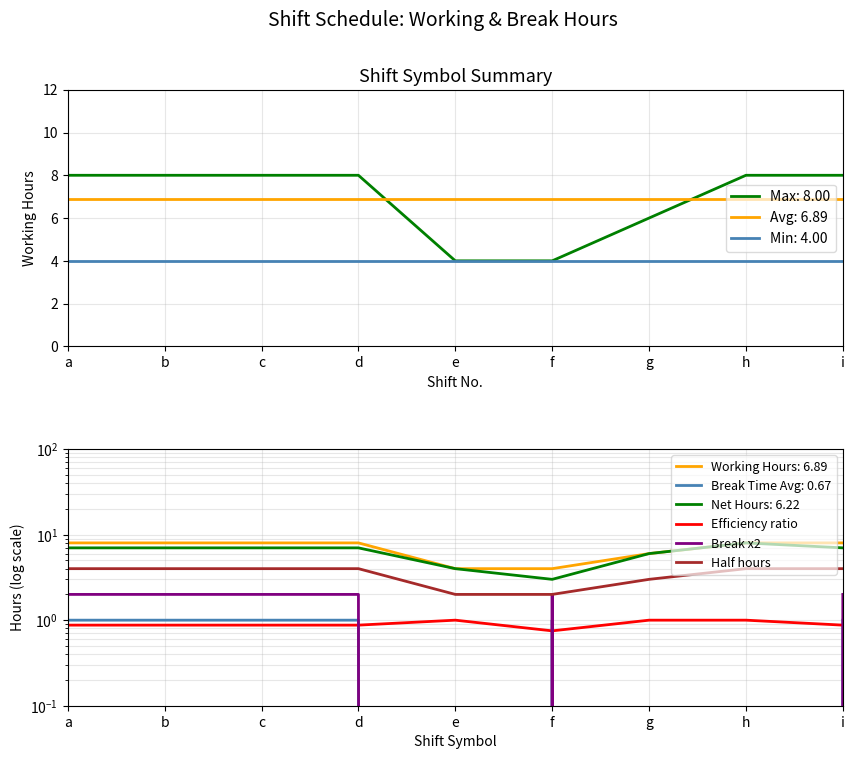

What is the difference between the maximum and minimum values in the Break x2 series?

2.0